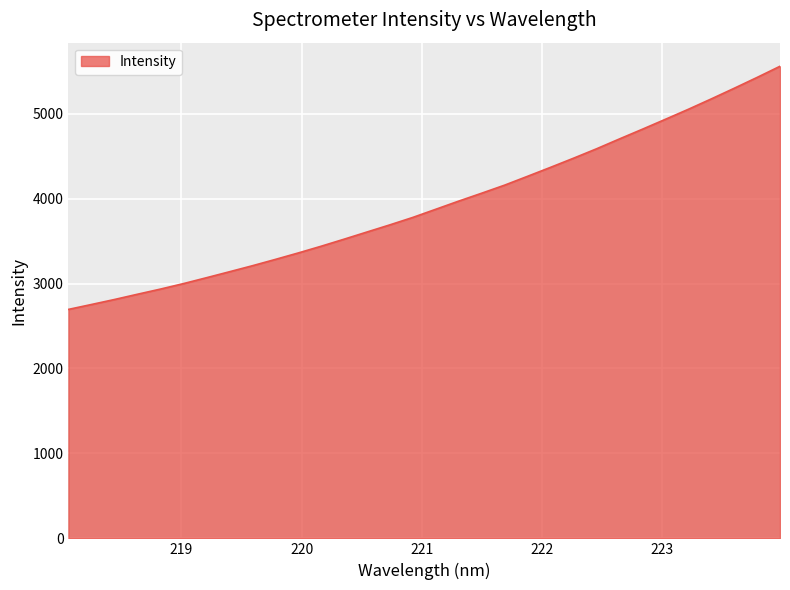

What is the minimum value shown in the chart?

2695.3